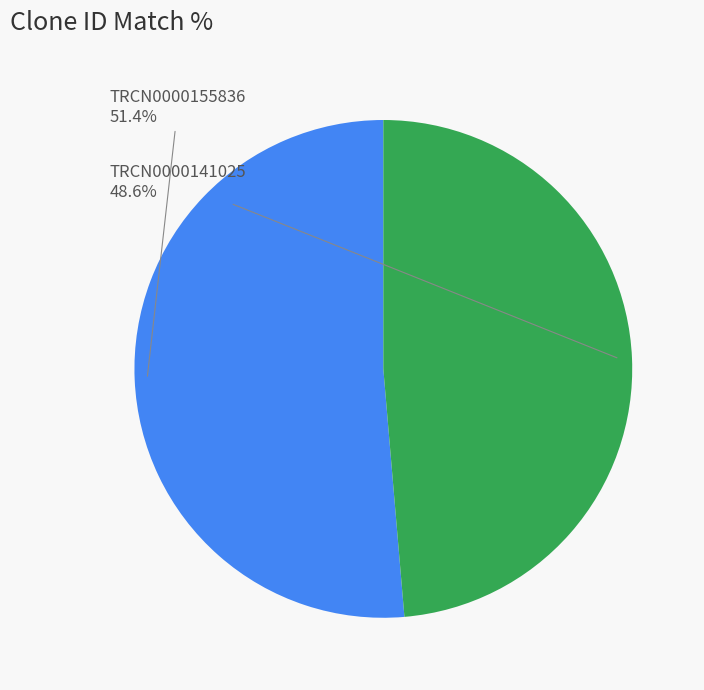

Does any single category account for the majority?

Yes